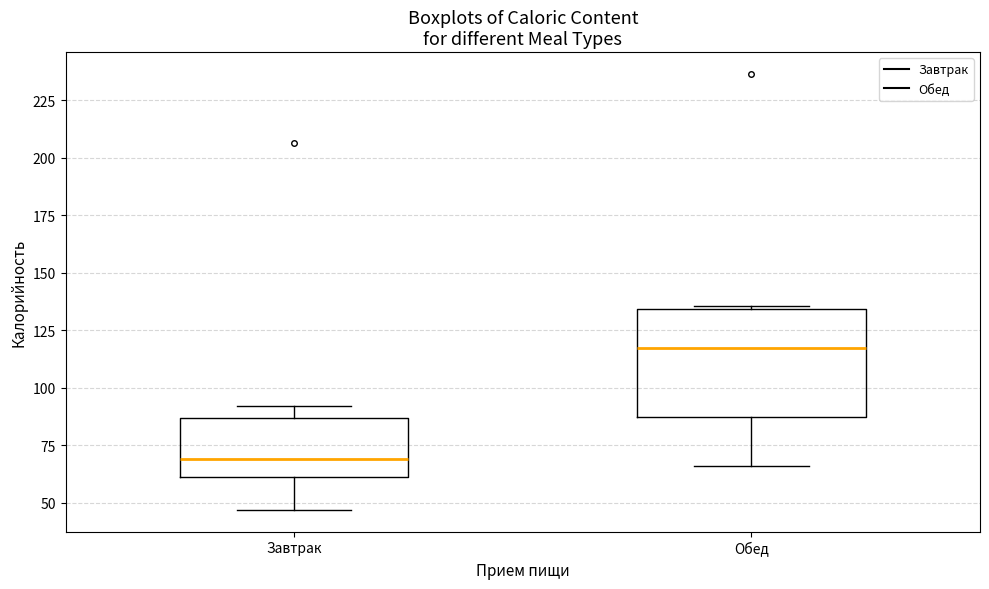

Which box is the tallest, from its lower edge to its upper edge?

Обед